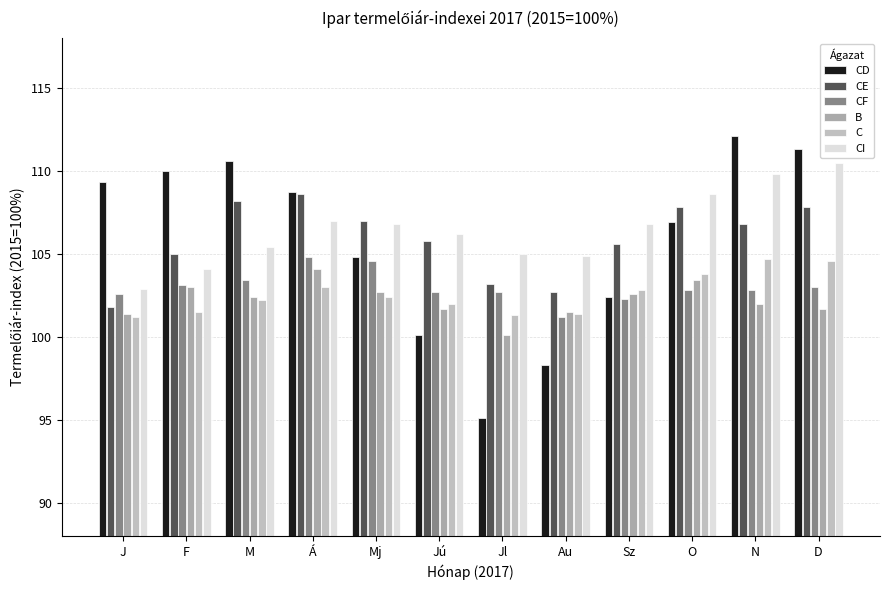

At which category is the sum across all series the highest?

D